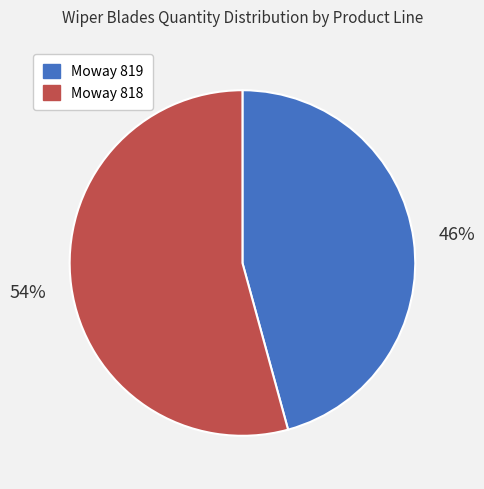

To the nearest percent, what percentage of the pie is Moway 818?

54%